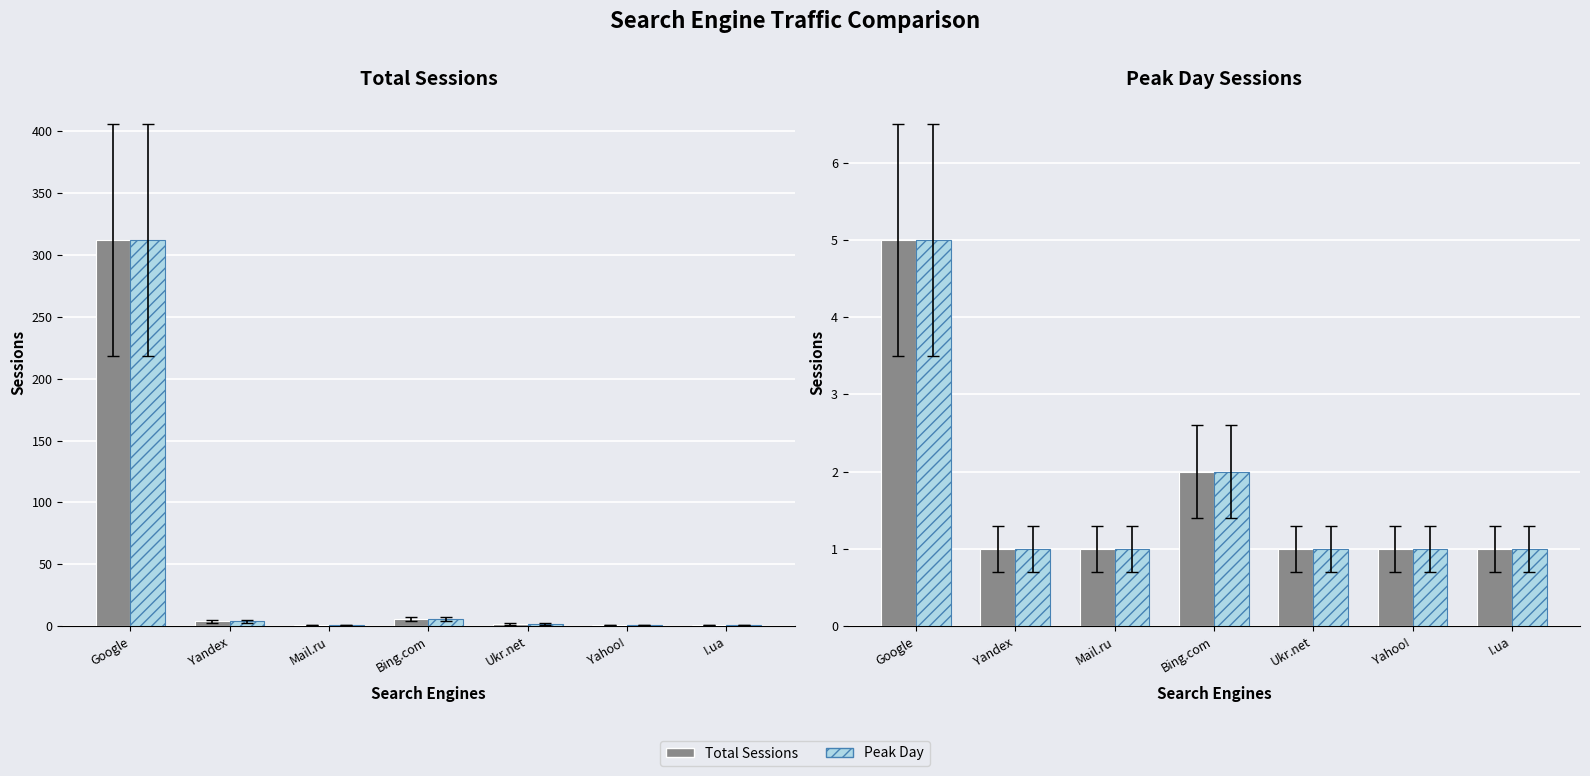

Rank the categories by Peak Day value from lowest to highest.

Yandex, Mail.ru, Ukr.net, Yahoo!, I.ua, Bing.com, Google